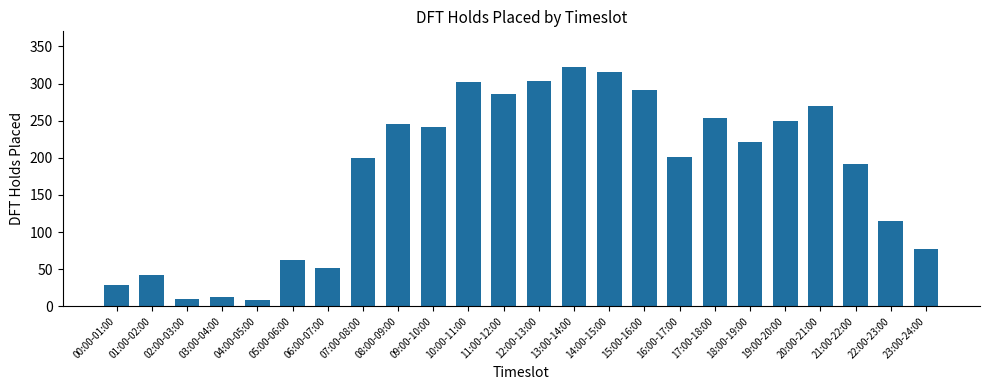

What position from the left is 20:00-21:00?

21